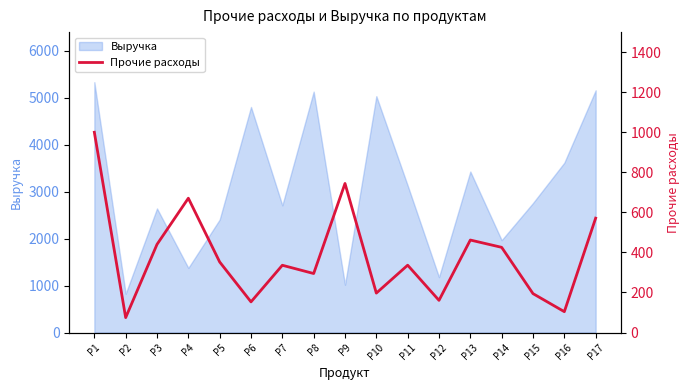

List the labels in order of value, largest first.

P1, P9, P4, P17, P13, P3, P14, P5, P11, P7, P8, P10, P15, P12, P6, P16, P2